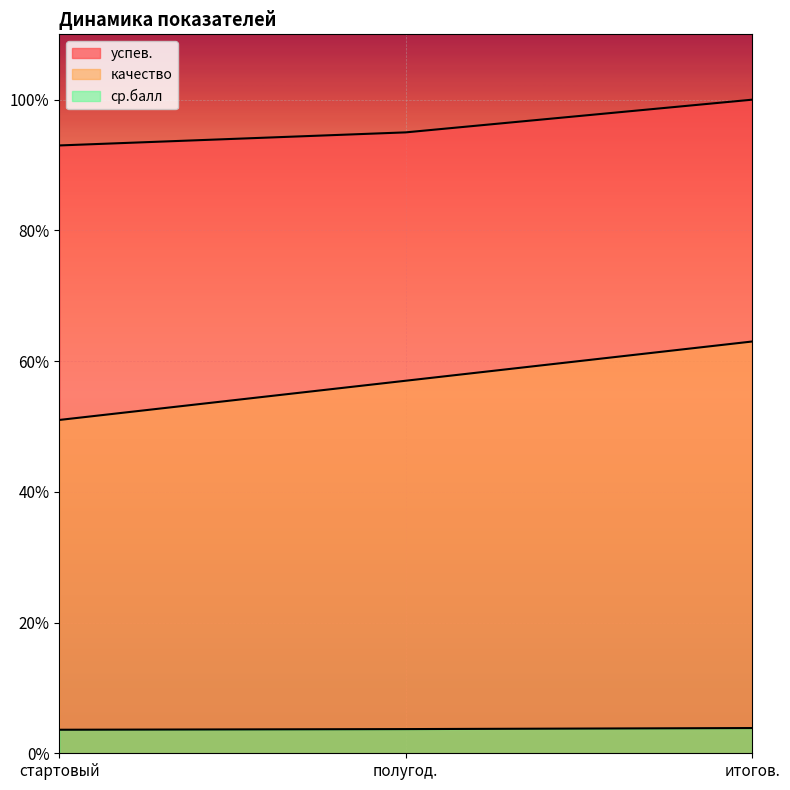

What is the sum of the успев. values at итогов. and стартовый?

193.0